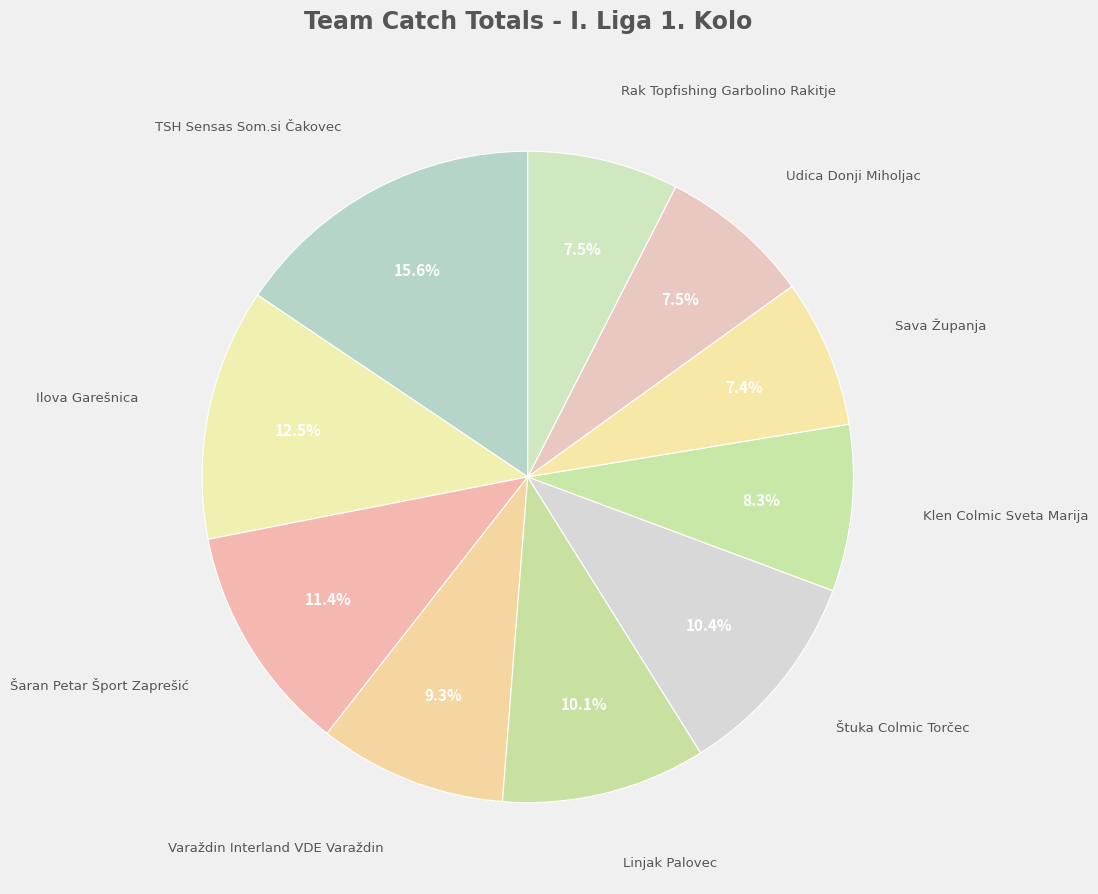

Which slice is the largest?

TSH Sensas Som.si Čakovec